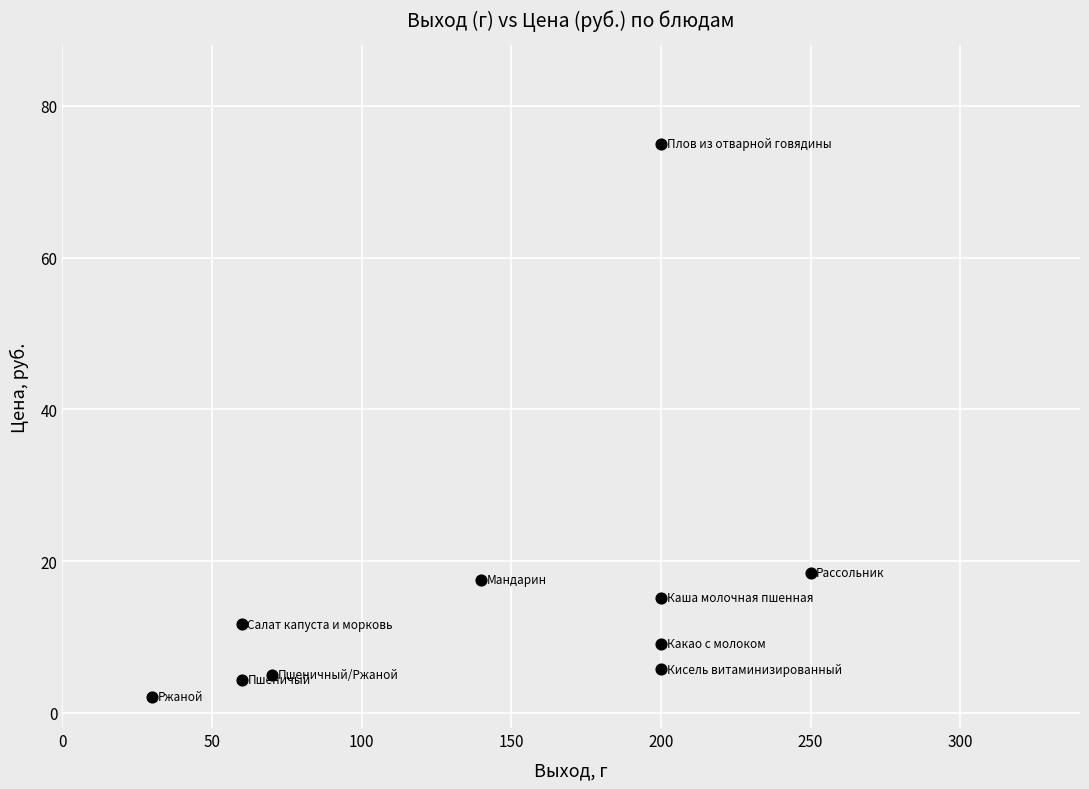

What Y value in the scatter plot is closest to 38?

18.5